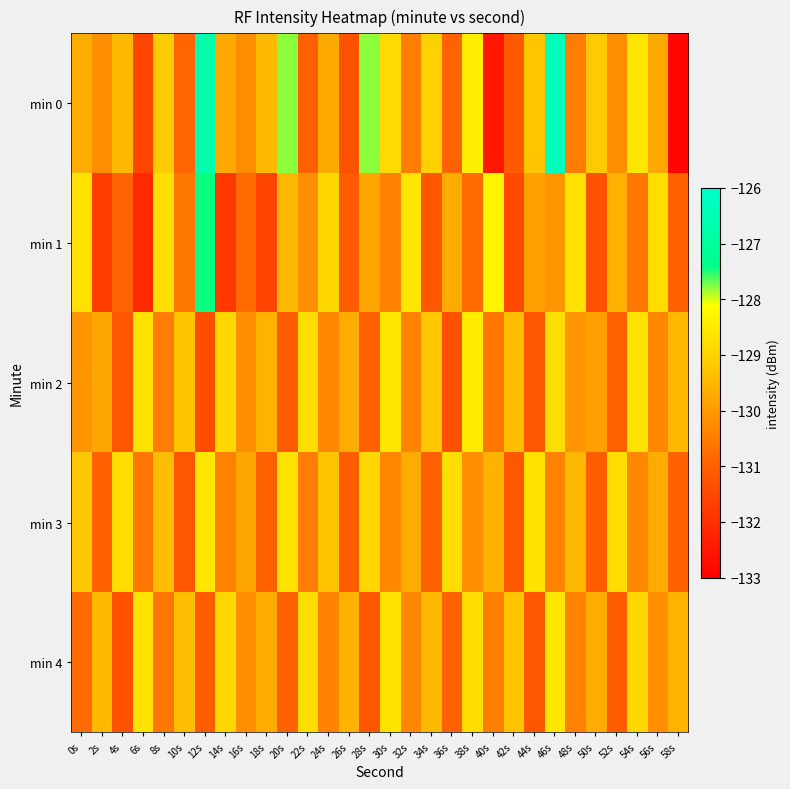

Reading left to right, what are all the values shown in this chart?

min 0: 0s=-129.7	2s=-130.2	4s=-129.5	6s=-131.6	8s=-129.2	10s=-130.9	12s=-126.7	14s=-129.8	16s=-130.2	18s=-129.5	20s=-127.8	22s=-131.0	24s=-129.7	26s=-131.3	28s=-127.8	30s=-128.9	32s=-130.5	34s=-129.0	36s=-131.0	38s=-128.4	40s=-132.5	42s=-131.1	44s=-129.2	46s=-126.4	48s=-130.5	50s=-129.2	52s=-130.2	54s=-128.6	56s=-129.8	58s=-132.9
min 1: 0s=-128.7	2s=-131.7	4s=-131.0	6s=-132.1	8s=-128.8	10s=-130.6	12s=-127.4	14s=-131.8	16s=-130.8	18s=-131.6	20s=-129.5	22s=-130.2	24s=-128.9	26s=-131.1	28s=-129.8	30s=-130.4	32s=-128.6	34s=-131.2	36s=-129.7	38s=-130.8	40s=-128.3	42s=-131.5	44s=-129.9	46s=-130.1	48s=-128.7	50s=-131.3	52s=-129.6	54s=-130.6	56s=-128.8	58s=-131.0
min 2: 0s=-130.1	2s=-129.8	4s=-131.2	6s=-128.7	8s=-130.5	10s=-129.3	12s=-131.4	14s=-128.9	16s=-130.2	18s=-129.6	20s=-131.1	22s=-128.8	24s=-130.3	26s=-129.7	28s=-131.0	30s=-128.6	32s=-130.4	34s=-129.2	36s=-131.3	38s=-128.5	40s=-130.6	42s=-129.4	44s=-131.2	46s=-128.8	48s=-130.1	50s=-129.9	52s=-131.0	54s=-128.7	56s=-130.3	58s=-129.5
min 3: 0s=-129.2	2s=-131.0	4s=-128.8	6s=-130.6	8s=-129.4	10s=-131.2	12s=-128.6	14s=-130.4	16s=-129.8	18s=-131.0	20s=-128.7	22s=-130.5	24s=-129.3	26s=-131.1	28s=-128.9	30s=-130.3	32s=-129.7	34s=-131.0	36s=-128.8	38s=-130.2	40s=-129.6	42s=-131.2	44s=-128.7	46s=-130.4	48s=-129.5	50s=-131.1	52s=-128.8	54s=-130.3	56s=-129.7	58s=-131.0
min 4: 0s=-130.8	2s=-129.5	4s=-131.3	6s=-128.7	8s=-130.6	10s=-129.4	12s=-131.1	14s=-128.9	16s=-130.2	18s=-129.7	20s=-131.0	22s=-128.8	24s=-130.4	26s=-129.6	28s=-131.2	30s=-128.7	32s=-130.3	34s=-129.5	36s=-131.0	38s=-128.8	40s=-130.5	42s=-129.3	44s=-131.2	46s=-128.6	48s=-130.4	50s=-129.7	52s=-131.1	54s=-128.9	56s=-130.2	58s=-129.6